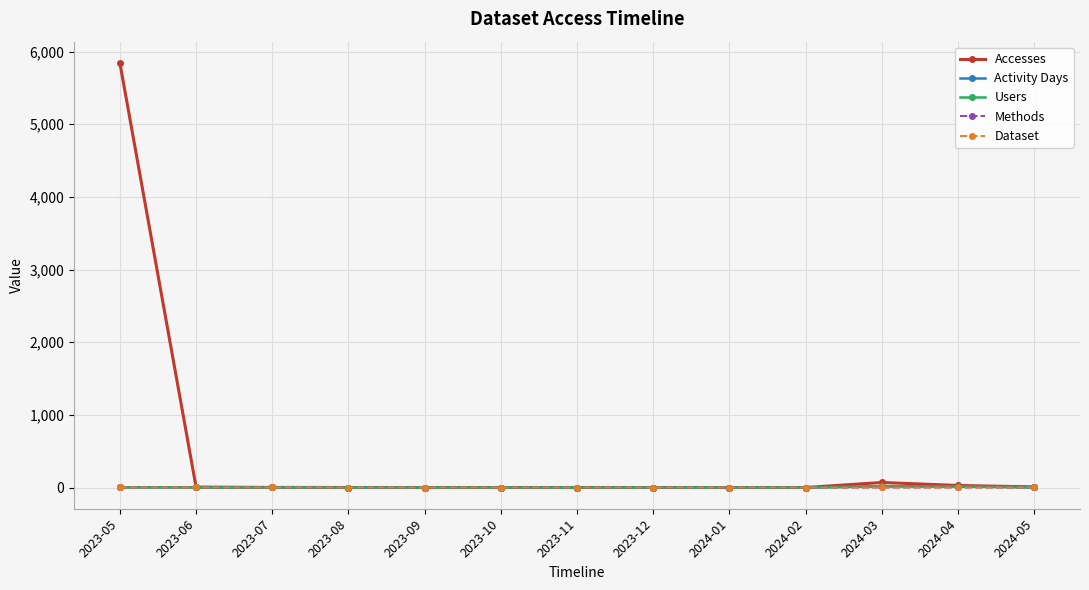

Is this an area chart (filled region under the line)?

No